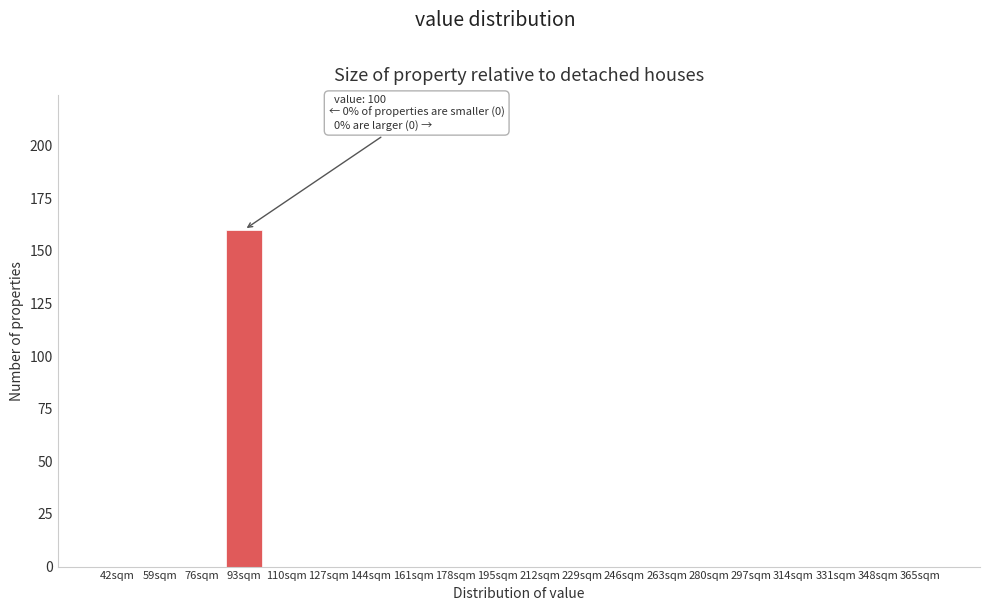

Reading left to right, extract all data points from this chart.

42sqm=0	59sqm=0	76sqm=0	93sqm=160	110sqm=0	127sqm=0	144sqm=0	161sqm=0	178sqm=0	195sqm=0	212sqm=0	229sqm=0	246sqm=0	263sqm=0	280sqm=0	297sqm=0	314sqm=0	331sqm=0	348sqm=0	365sqm=0